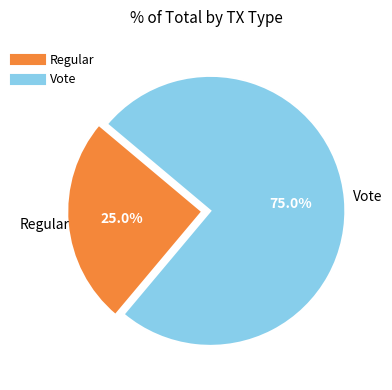

Which slice is the largest?

Vote